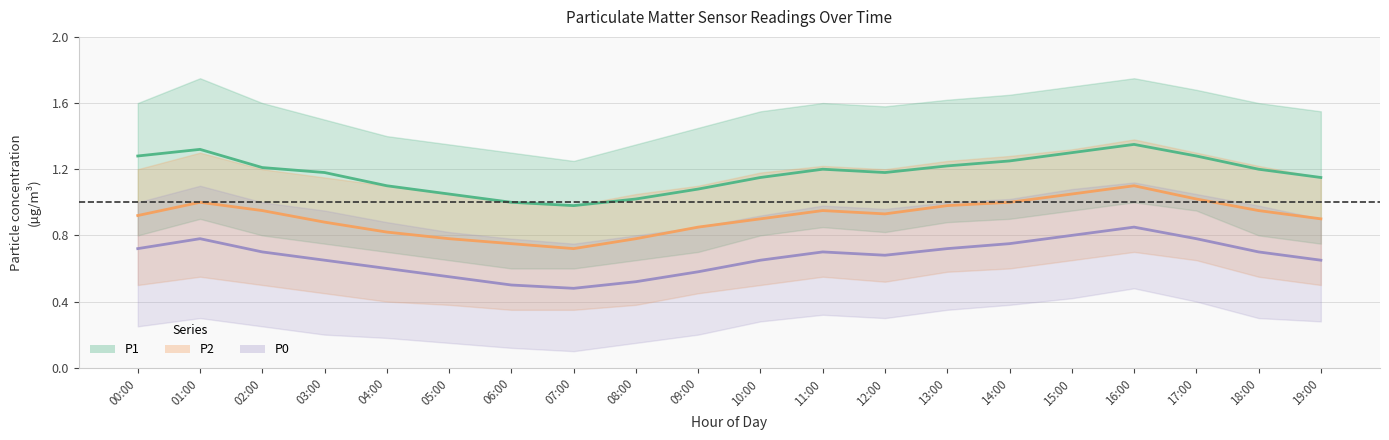

What position from the right is 01:00?

19